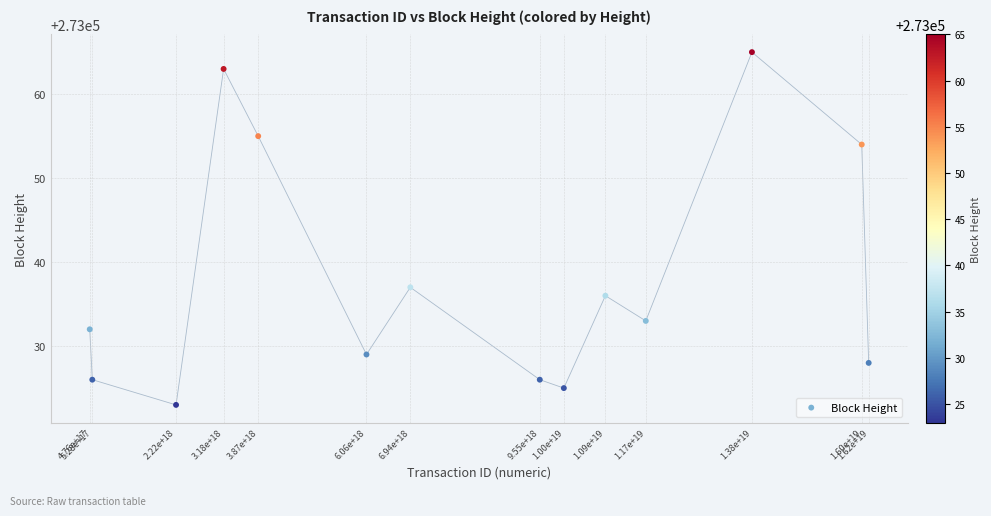

What Y value in the scatter plot is closest to 273044?

273037